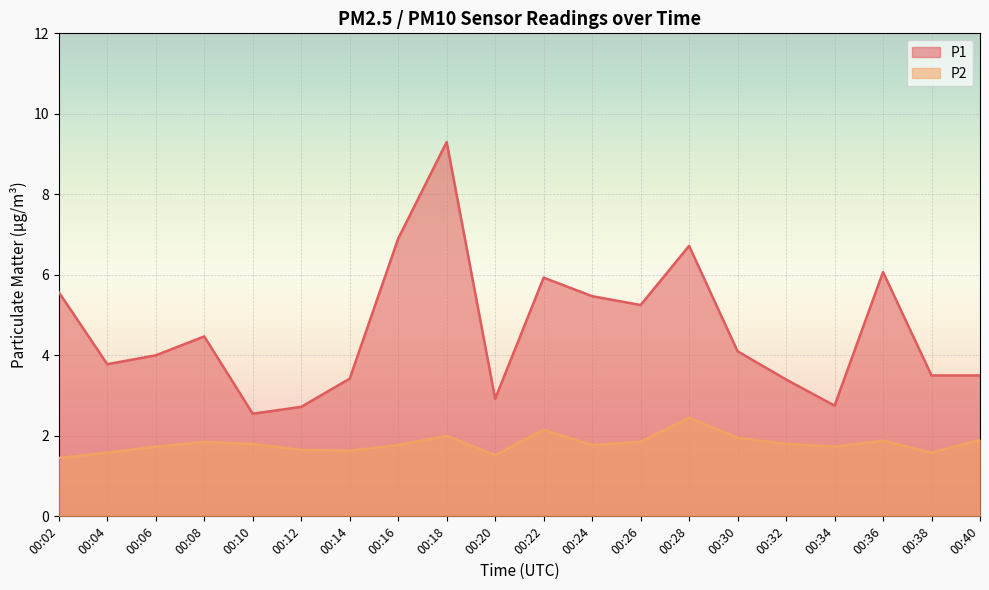

At which label is P2 closest to 1?

00:02